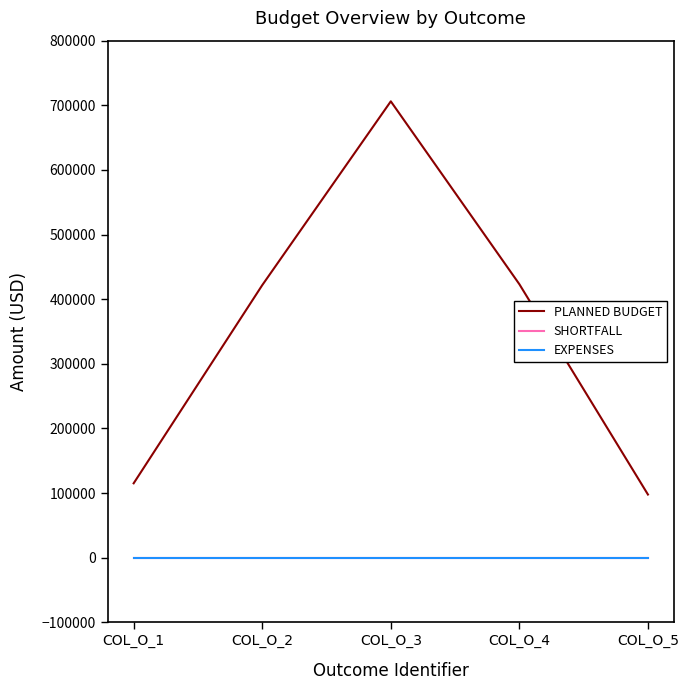

What is the sum of the PLANNED BUDGET values at COL_O_1 and COL_O_2?

536757